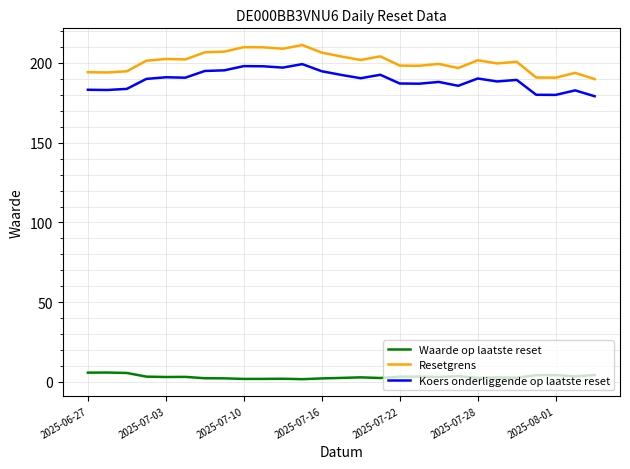

Rank the series by their maximum value, from lowest to highest.

Waarde op laatste reset, Koers onderliggende op laatste reset, Resetgrens